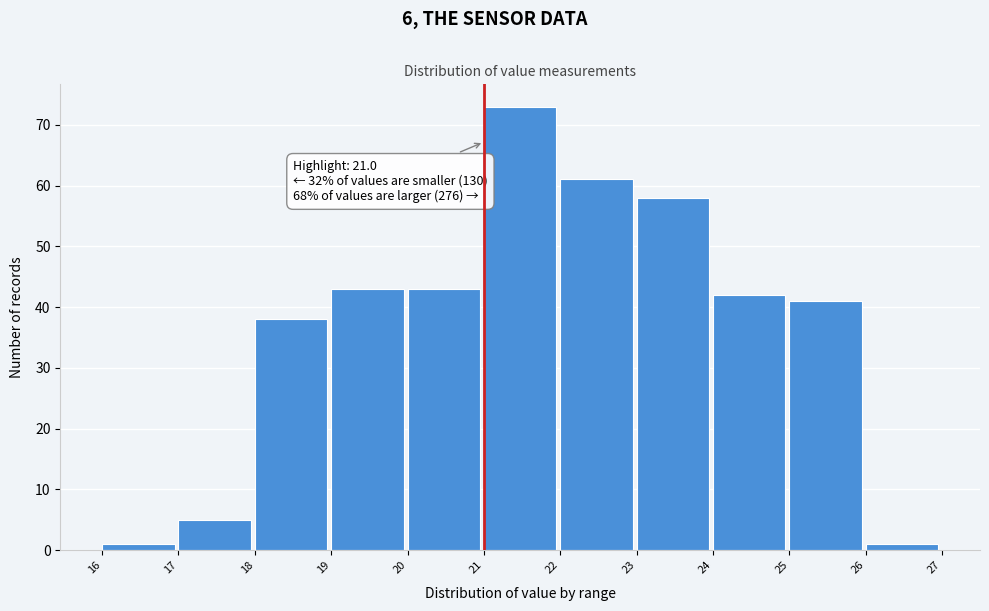

Over which range of the x-axis is the bar tallest?

21 to 22